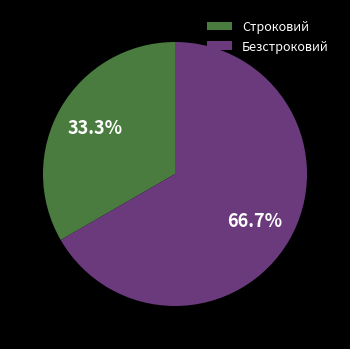

Combined, what portion of the pie is Строковий and Безстроковий?

100.0%